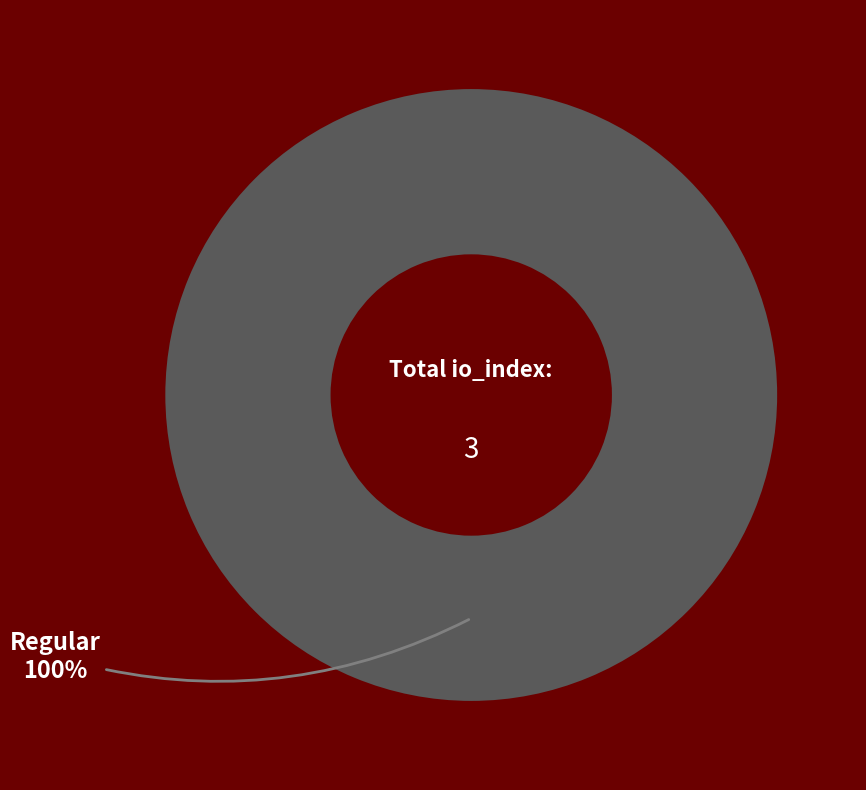

What is the change in value from Ticket (io_index=0) to Regular (io_index=3)?

+3